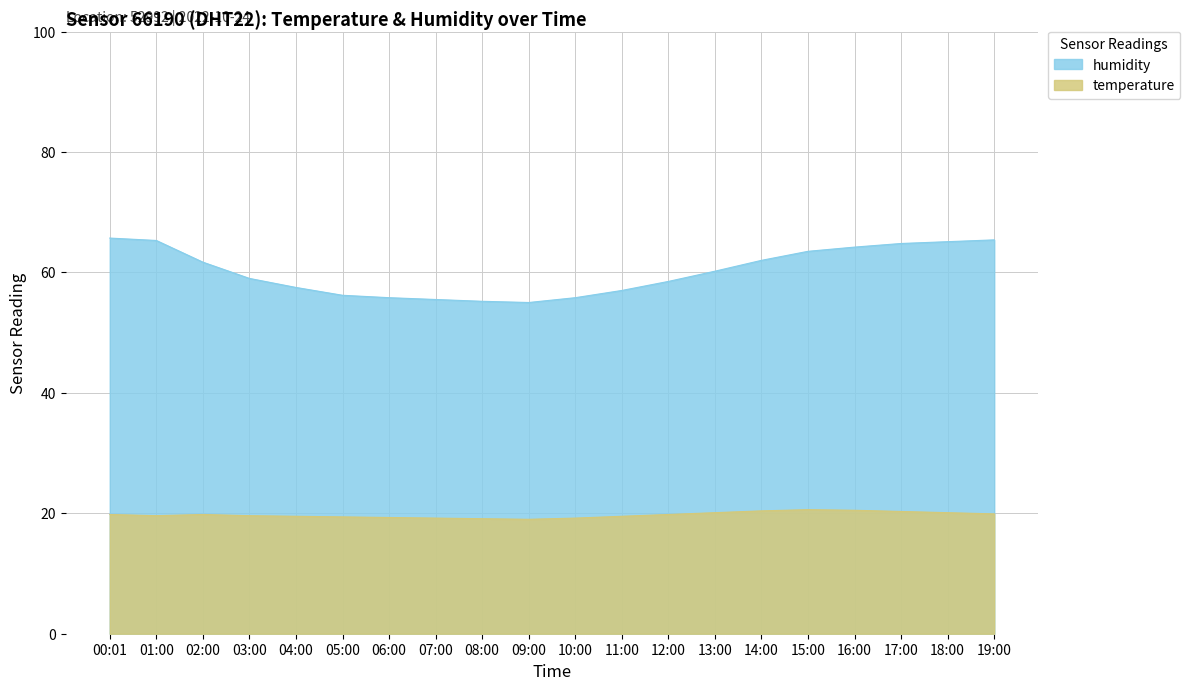

The value of temperature at 01:00 is 13.4. True or false?

False